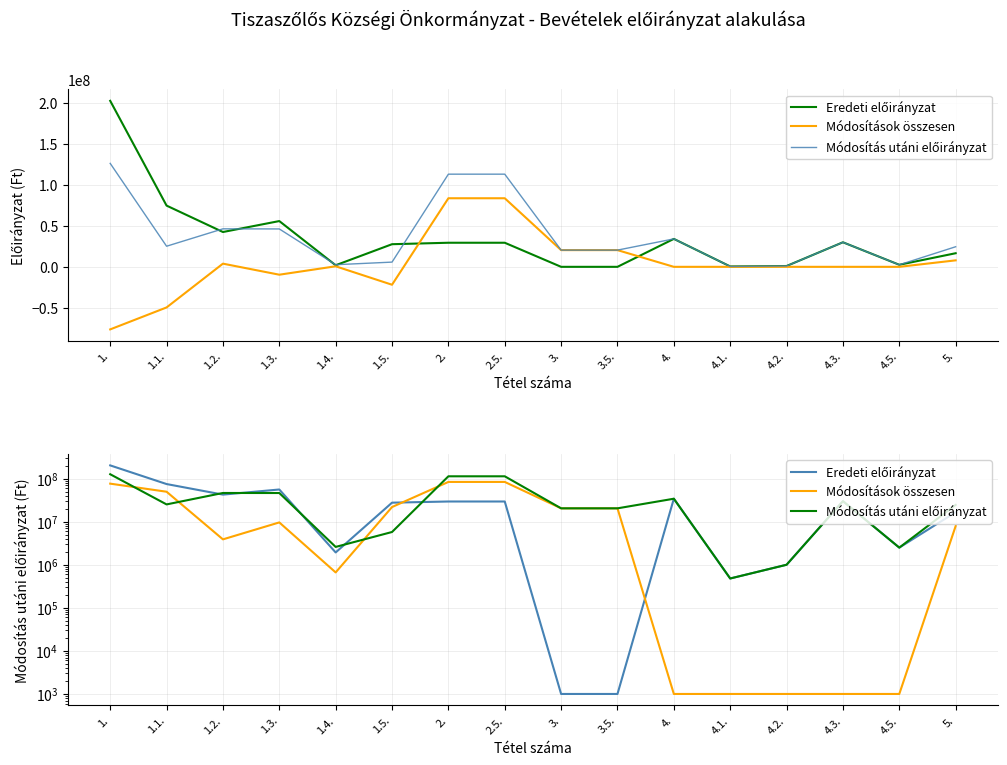

At which category does the chart reach its peak across all series?

1.